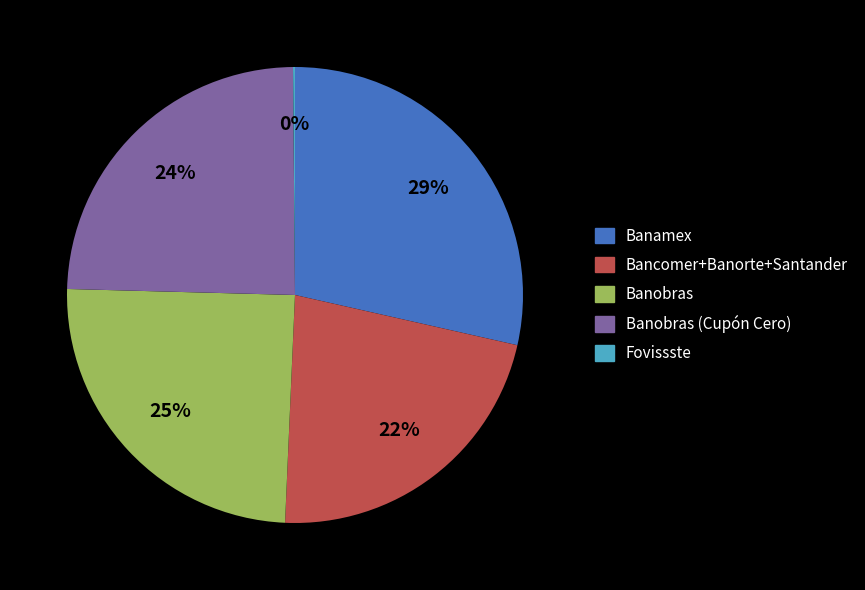

Combined, do Banobras (Cupón Cero) and Bancomer+Banorte+Santander account for over 50%?

No